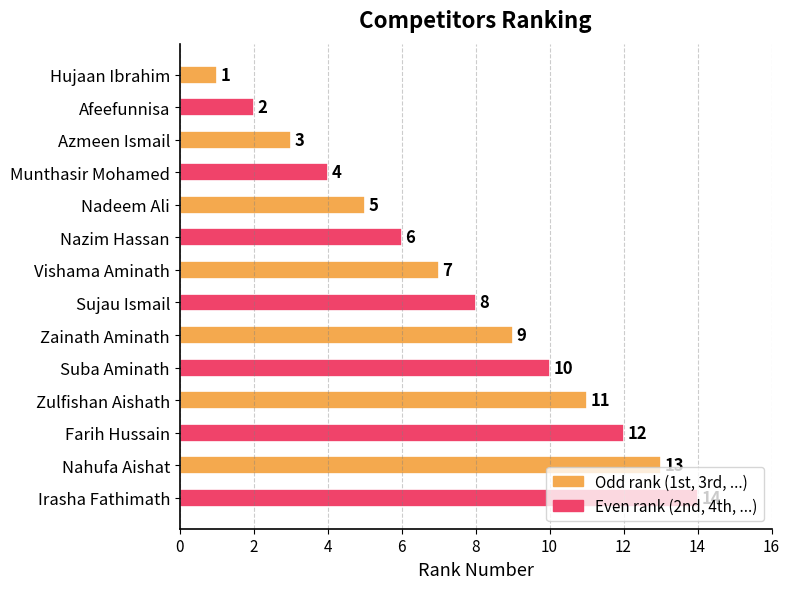

What is the greatest value displayed?

14